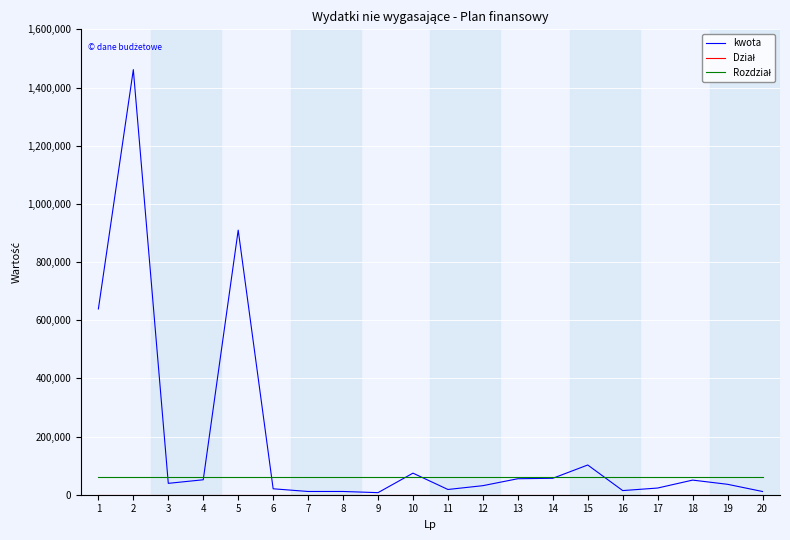

What is the difference between the kwota values at 19 and 20?

24754